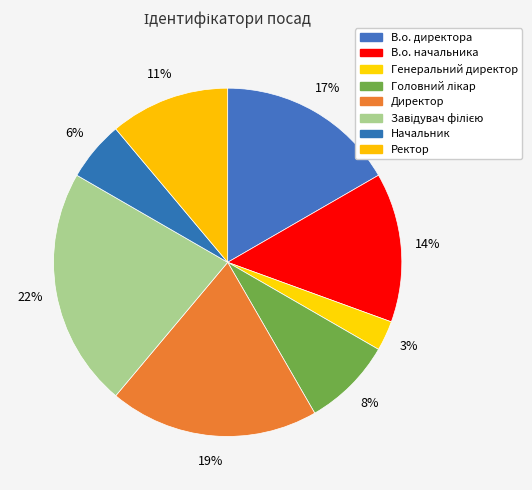

Does Завідувач філією represent more than half of the total?

No